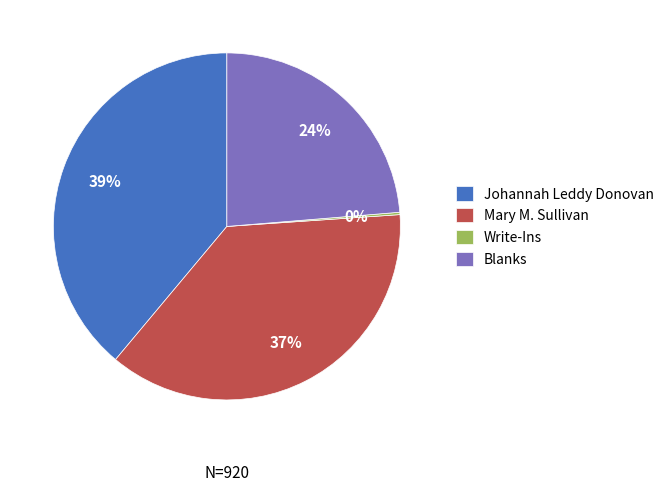

Do Mary M. Sullivan and Johannah Leddy Donovan together represent more than half of the pie?

Yes